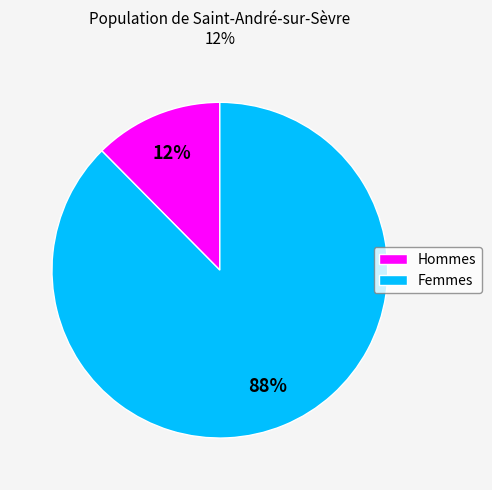

To the nearest percent, what portion does Femmes represent?

88%